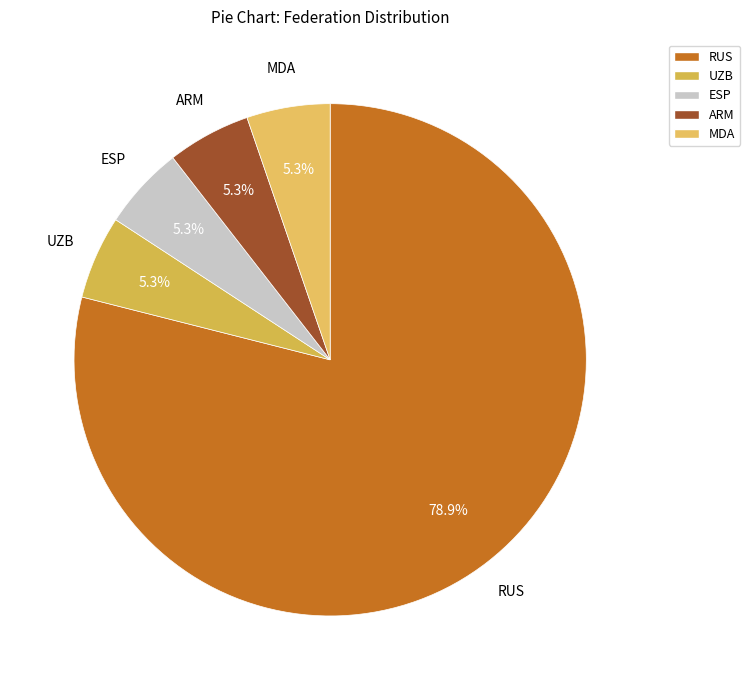

Is there a majority slice in this chart?

Yes